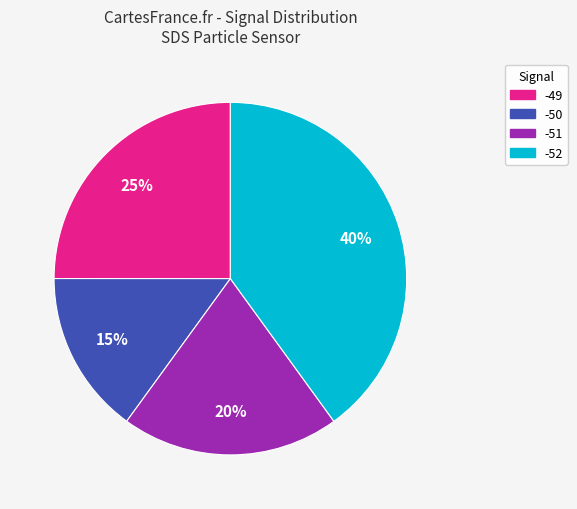

To the nearest percent, what is the average slice percentage?

25%